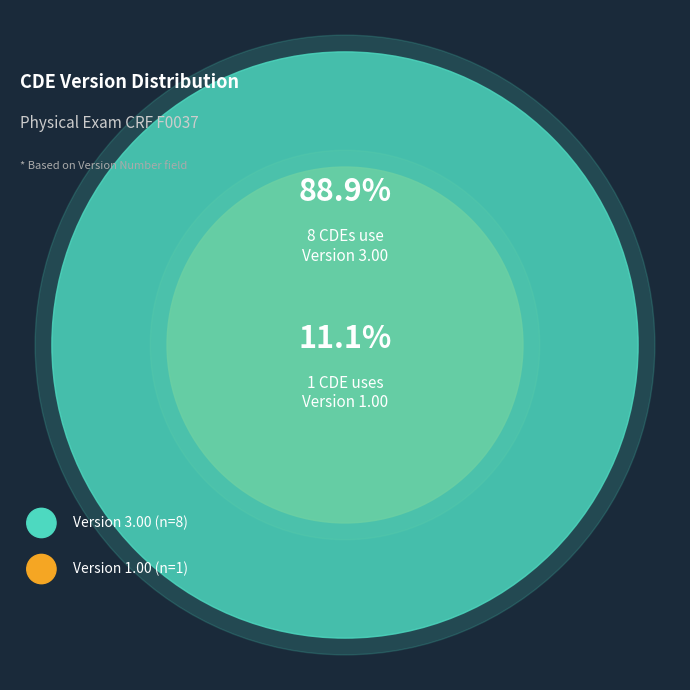

Does C01028 represent more than half of the total?

No